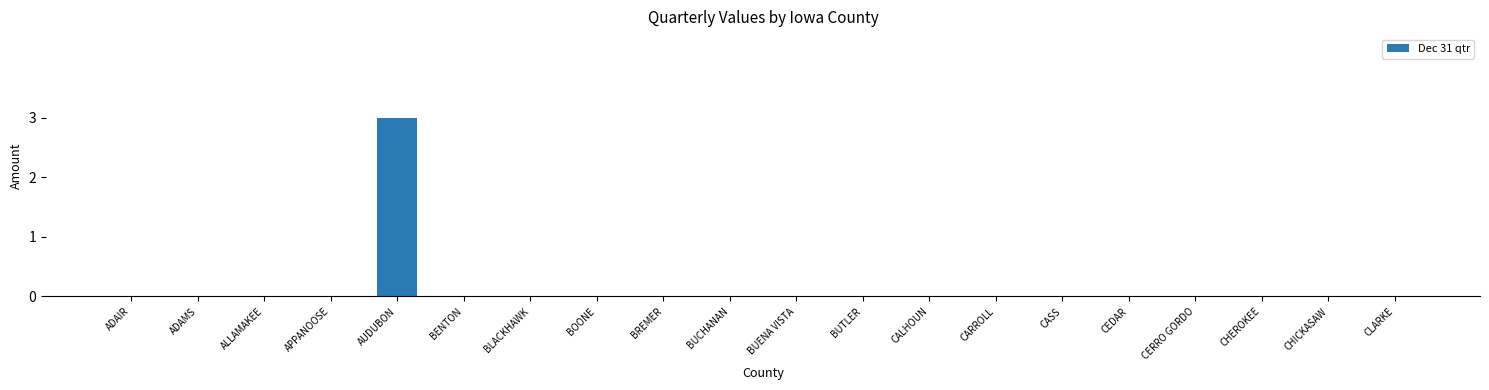

The value at ADAIR is 2. True or false?

False